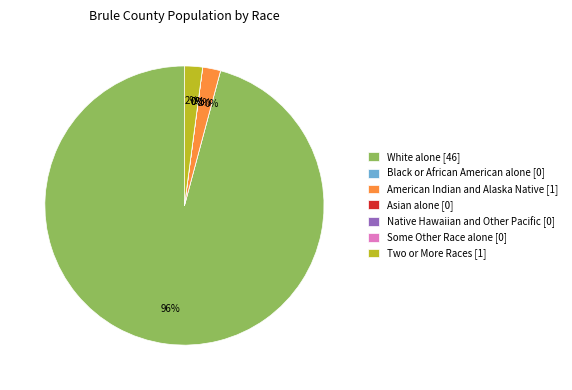

The Some Other Race alone slice represents 13% of the pie. True or false?

False